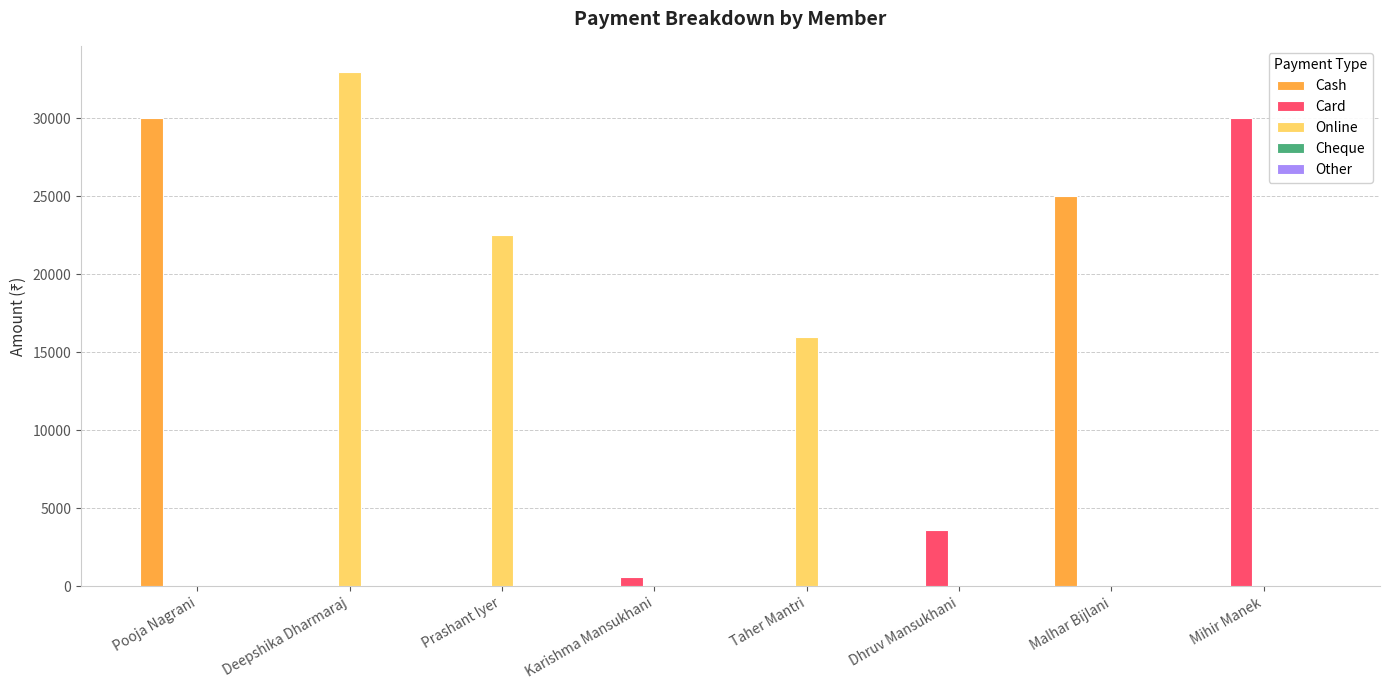

At which category does the chart reach its peak across all series?

Deepshika Dharmaraj